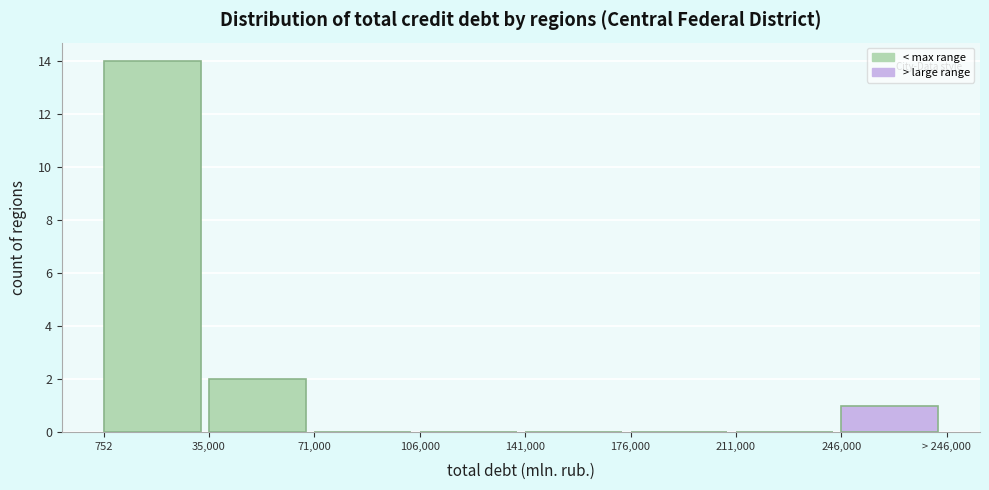

Reading left to right, what are all the values shown in this chart?

752=14	35,000=2	71,000=0	106,000=0	141,000=0	176,000=0	211,000=0	246,000=1